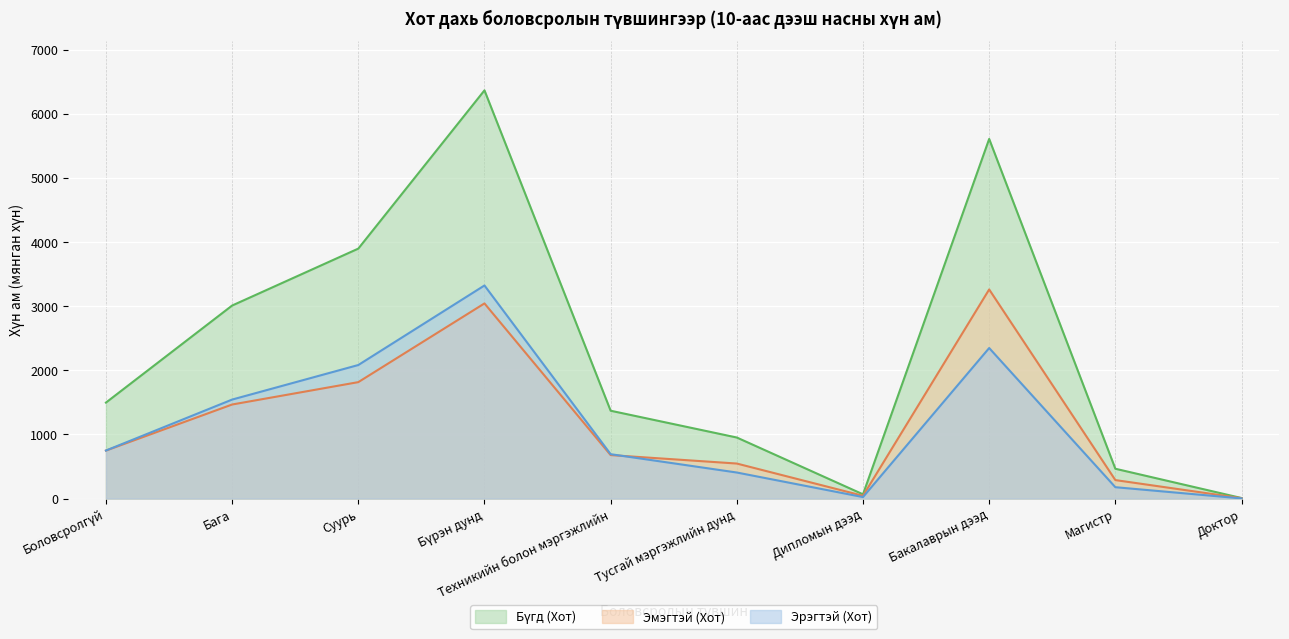

True or false: Эрэгтэй (Хот) and Бүгд (Хот) cross at least once.

False